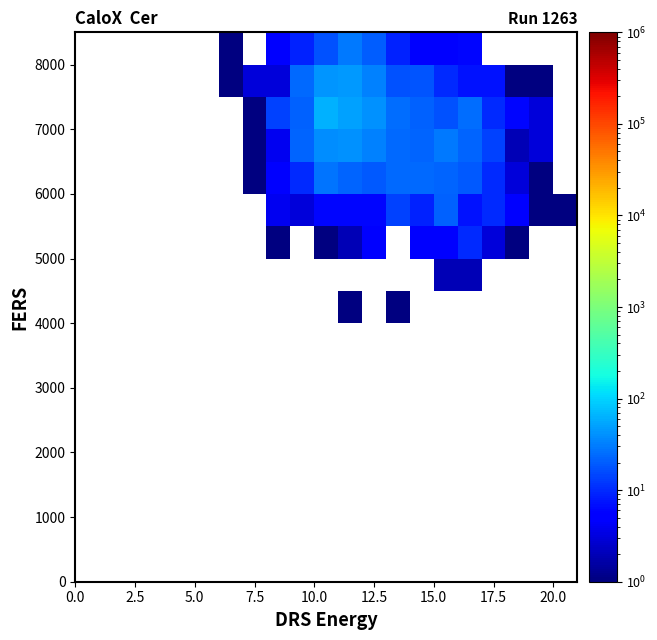

Count the number of categories in the chart.

21